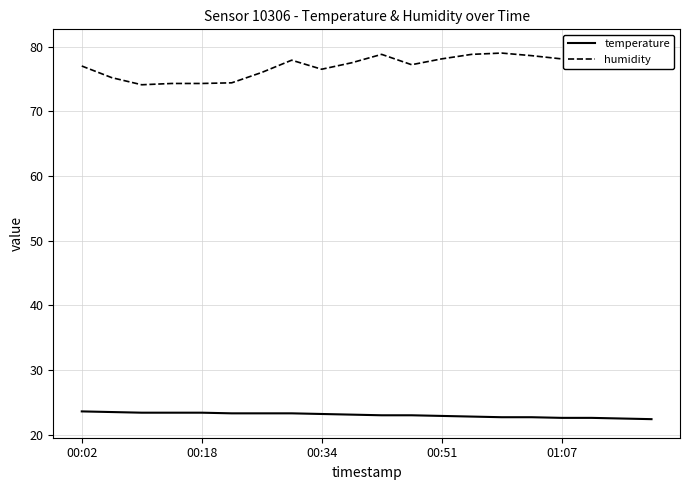

True or false: temperature and humidity intersect in this chart.

False